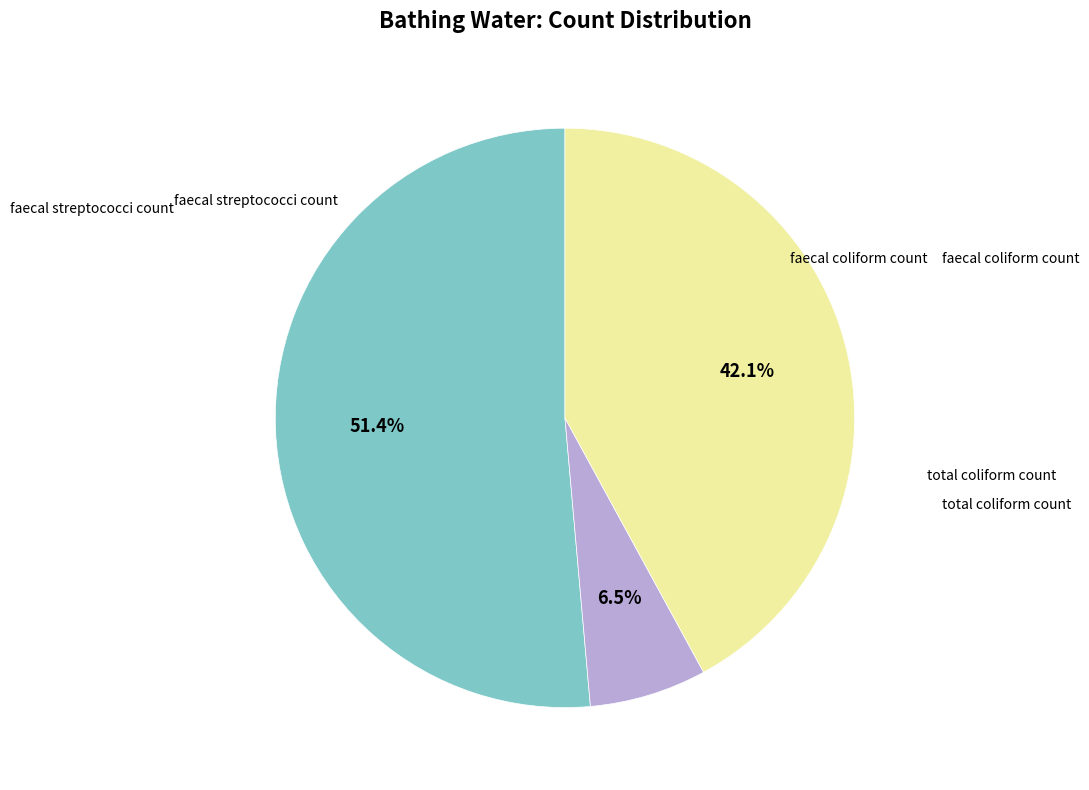

Does any single category account for the majority?

Yes